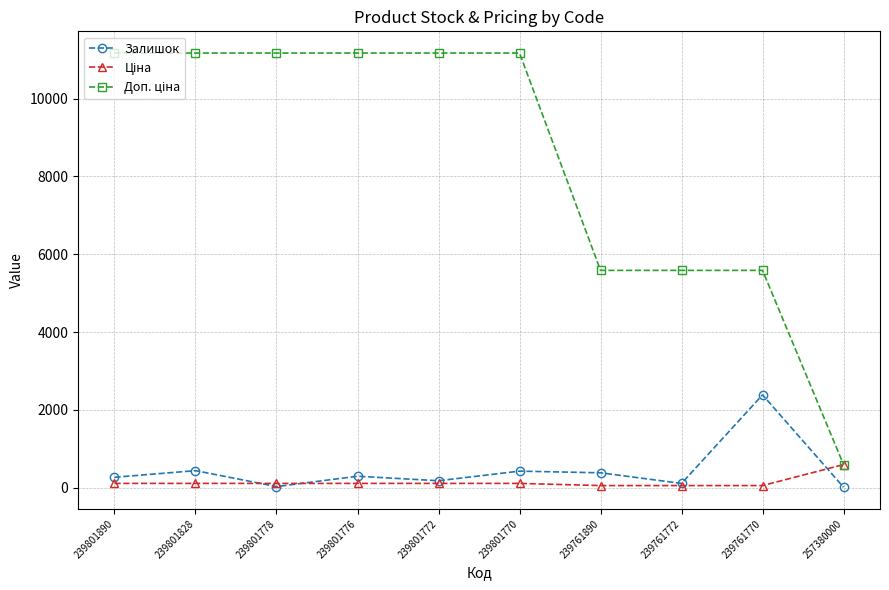

Is it true that Залишок equals 14.0 at 257380000?

True